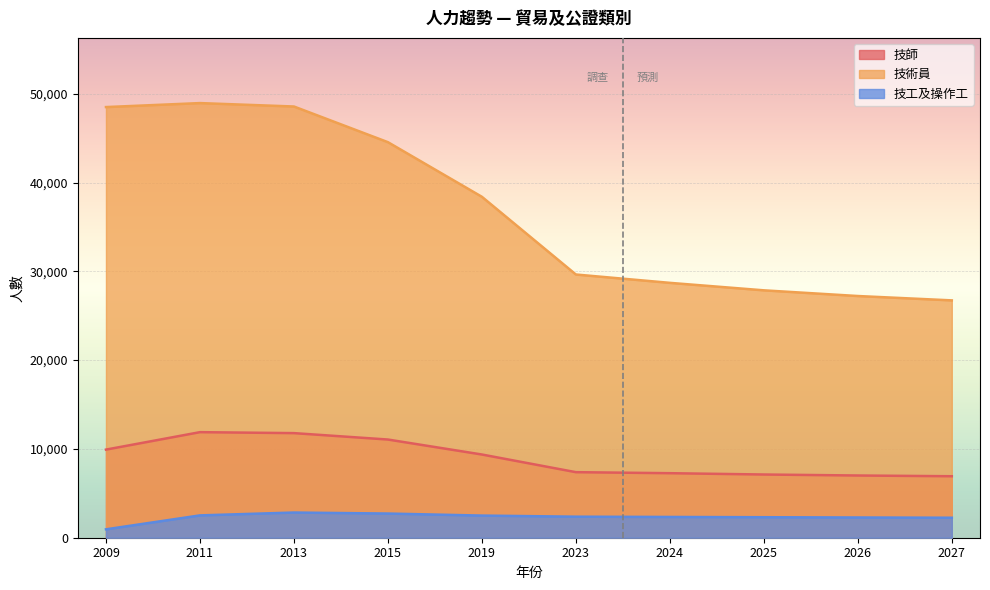

Reading right to left, what are all the values shown in this chart?

技師: 6924	7007	7119	7267	7382	9371	11058	11780	11888	9923
技術員: 26730	27221	27862	28704	29644	38395	44547	48564	48949	48500
技工及操作工: 2251	2279	2309	2338	2369	2494	2723	2837	2515	946